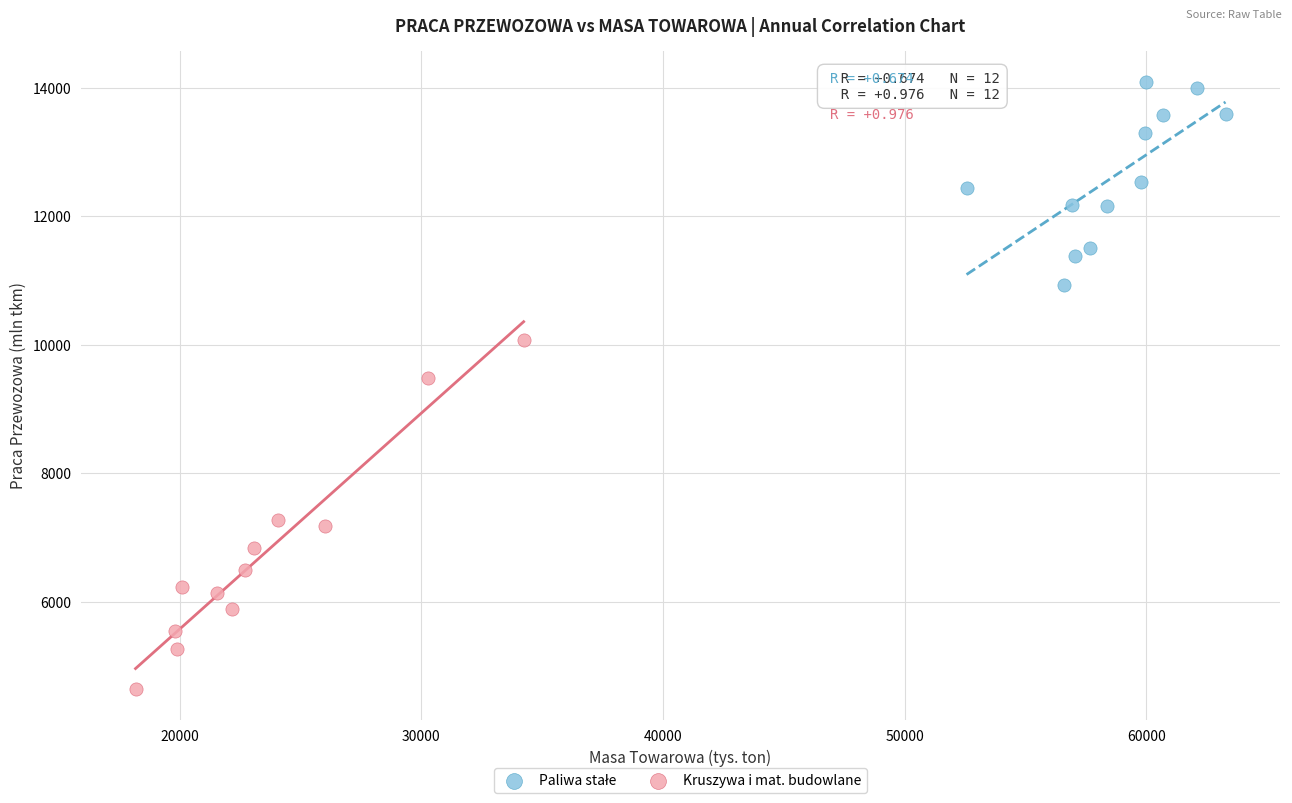

Which series reaches the minimum Y coordinate?

Kruszywa i mat. budowlane